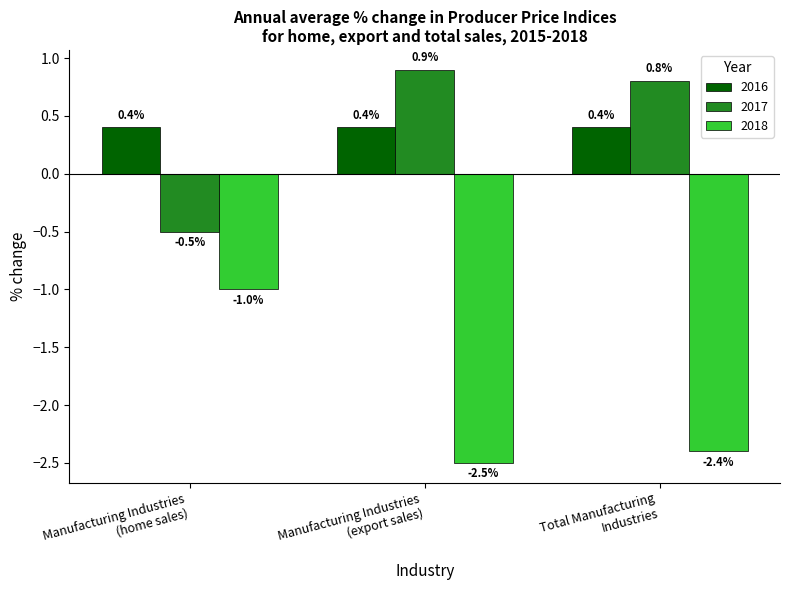

Which label corresponds to the smallest value in the chart?

Manufacturing Industries
(export sales)